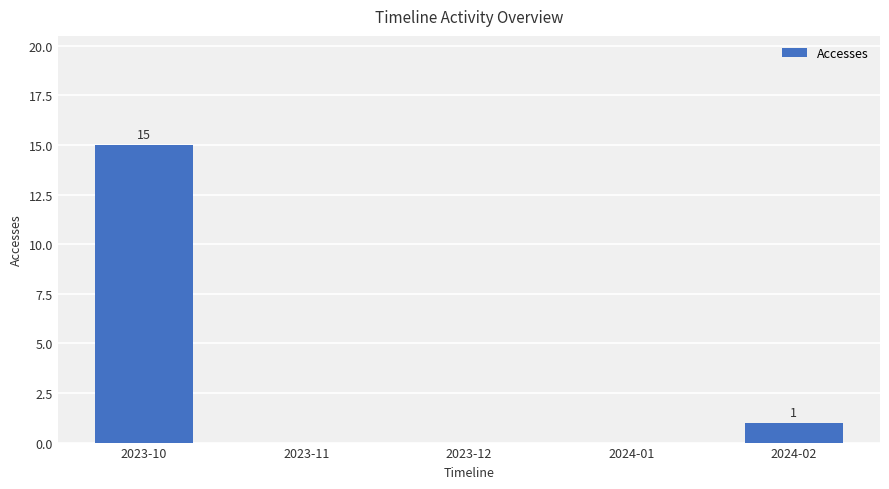

At which category does the chart reach its peak across all series?

2023-10